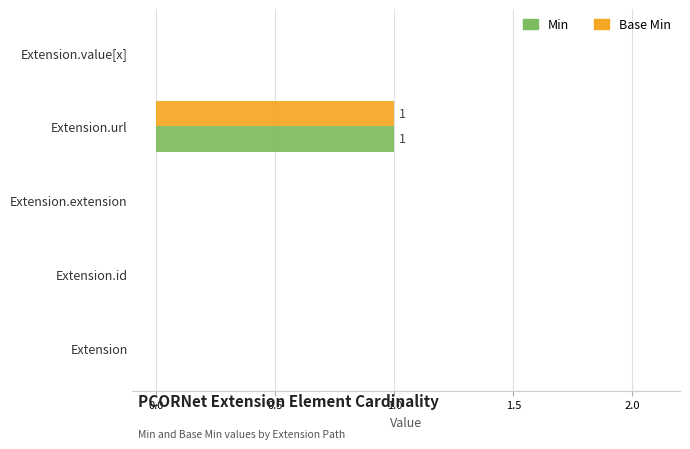

The value of Base Min at Extension.url is 2. True or false?

False